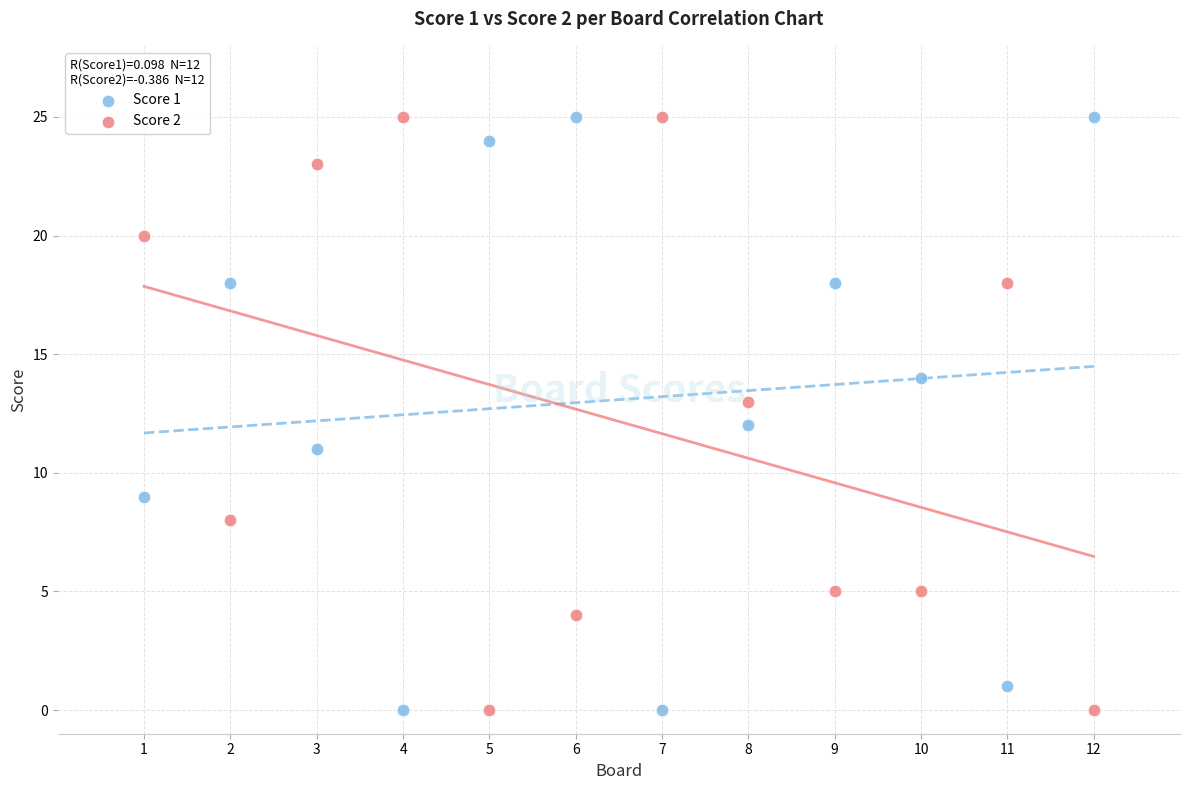

What is the X range (max minus min) for the scatter plot?

11